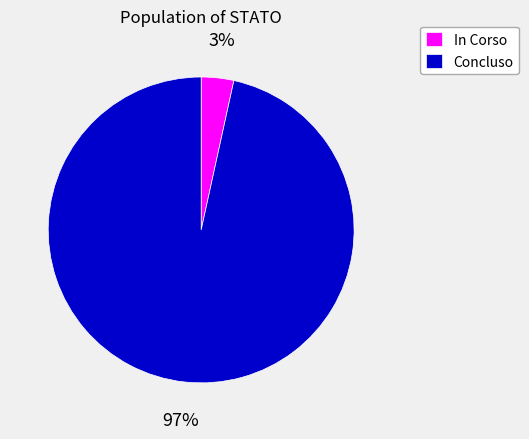

Between Concluso and In Corso, which is larger?

Concluso